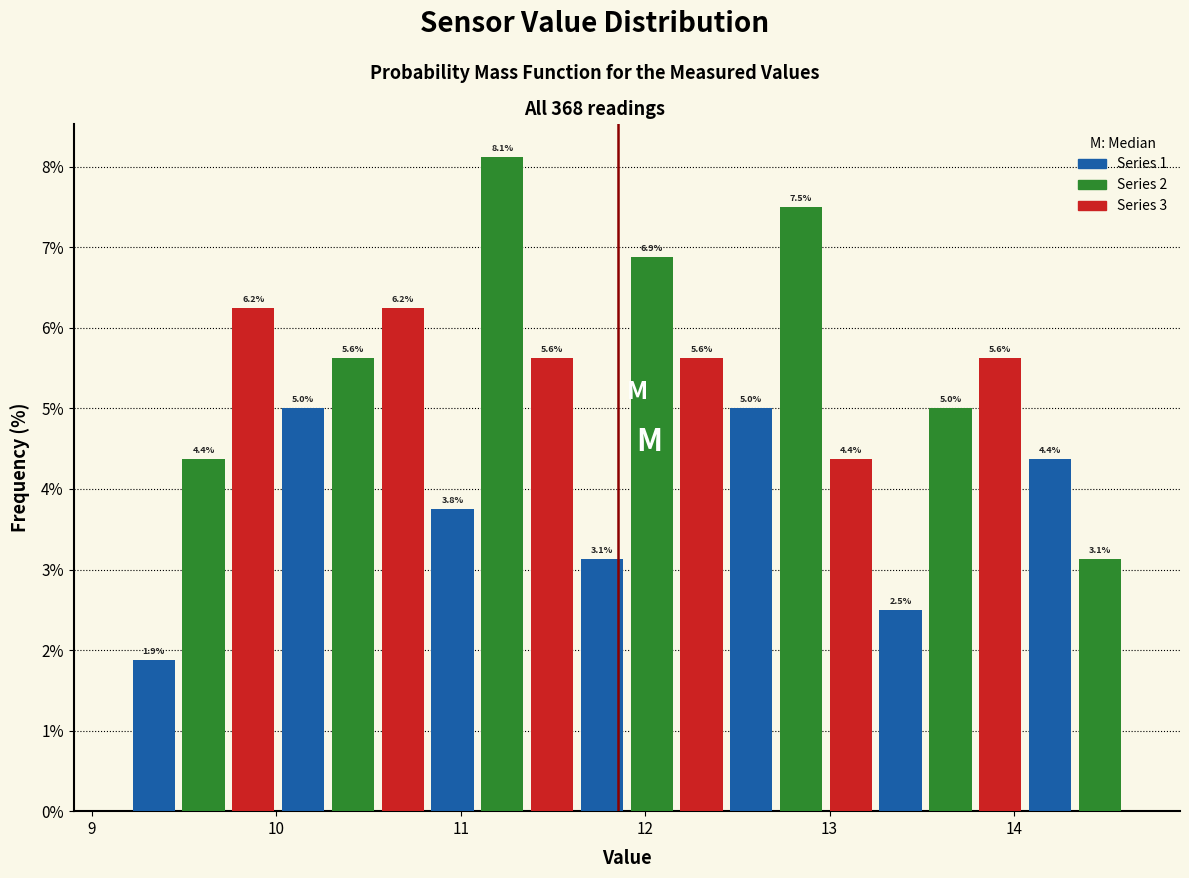

Read against the x-axis, roughly where is the centre of the tallest bar?

11.2